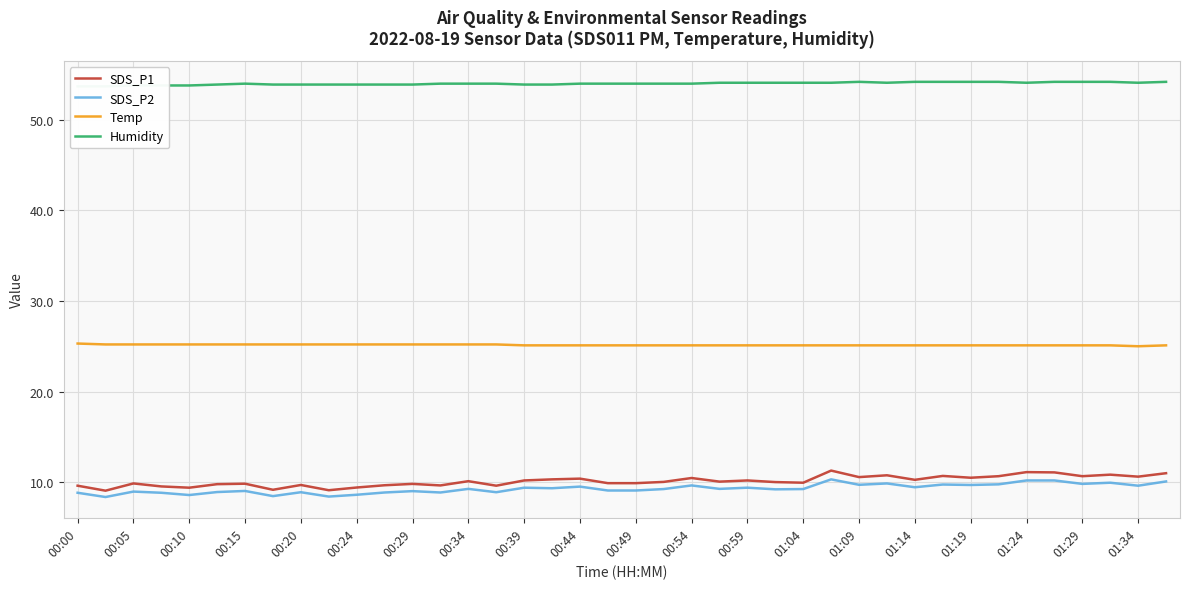

What is the lowest value of the Temp series?

25.0